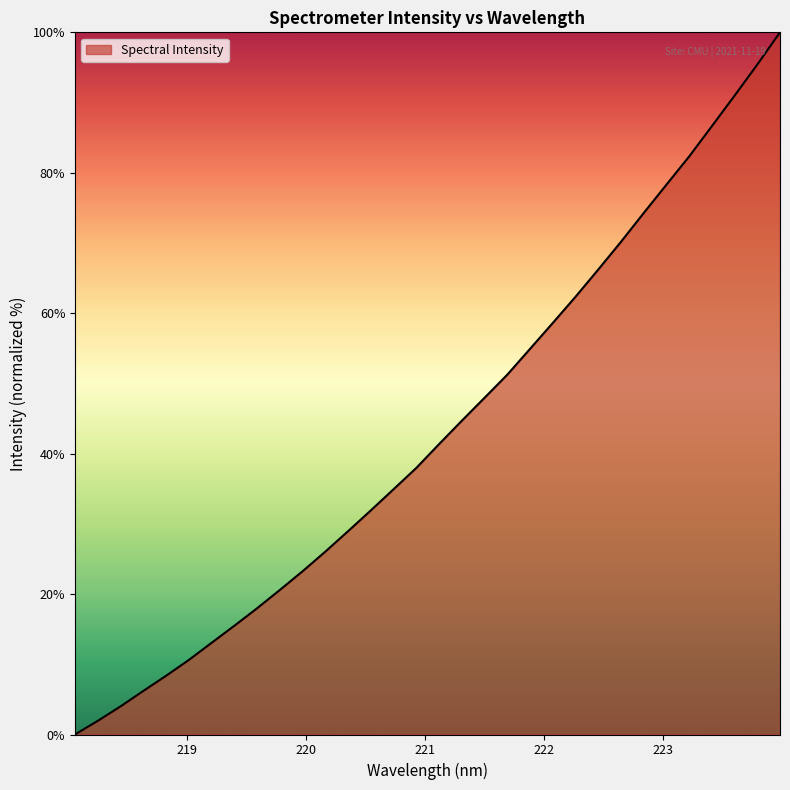

What is the difference between the maximum and minimum values?

100.0